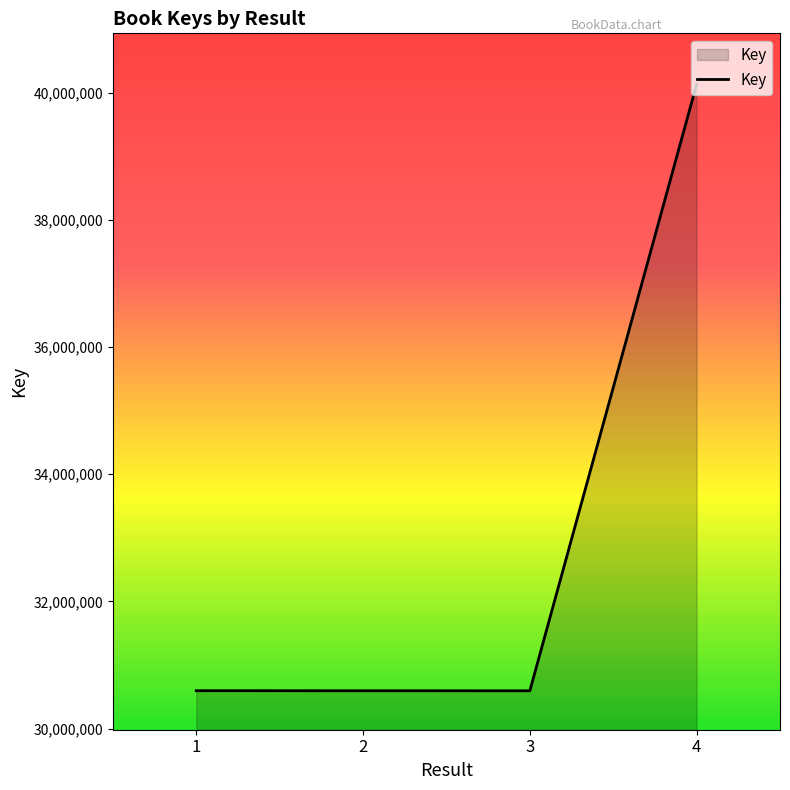

What is the sum of all values?

131912225